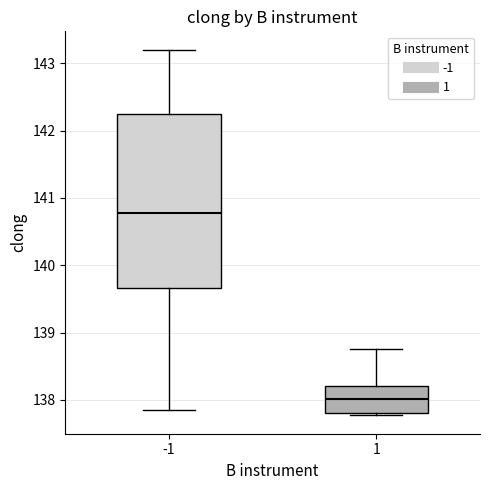

Which box is the tallest, from its lower edge to its upper edge?

-1